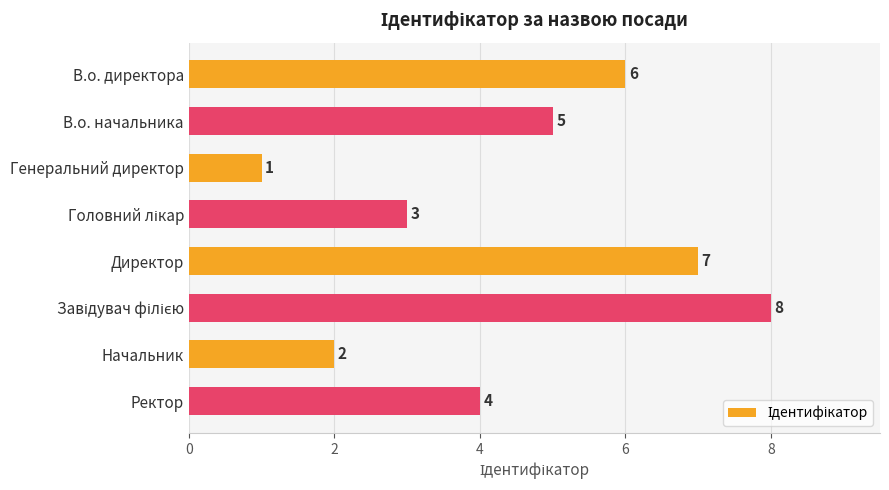

The value at Начальник is 2. True or false?

True